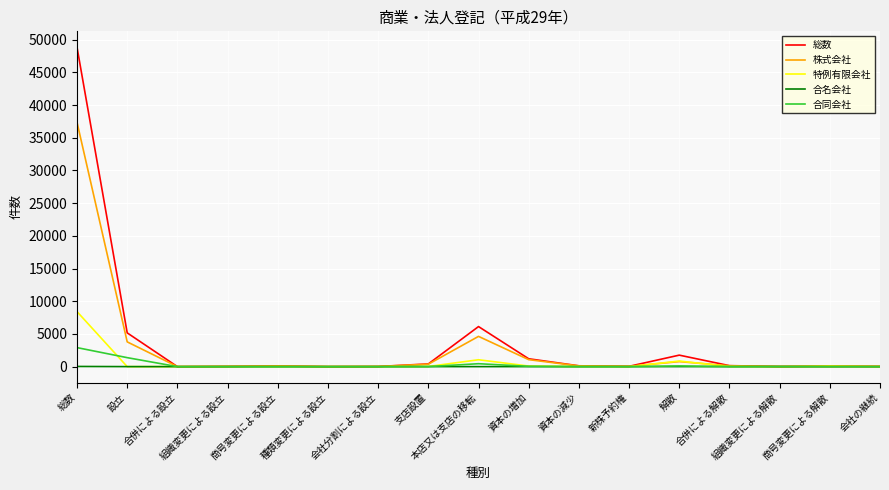

Where does the 株式会社 series first go above 102?

総数